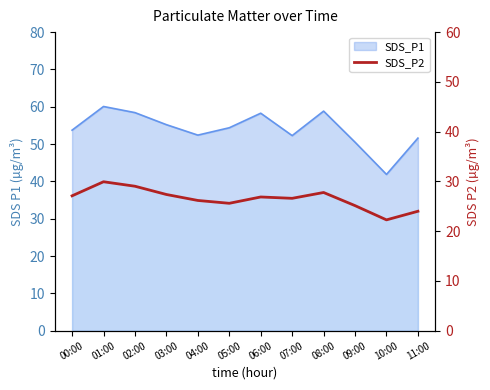

What is the average value?

26.5